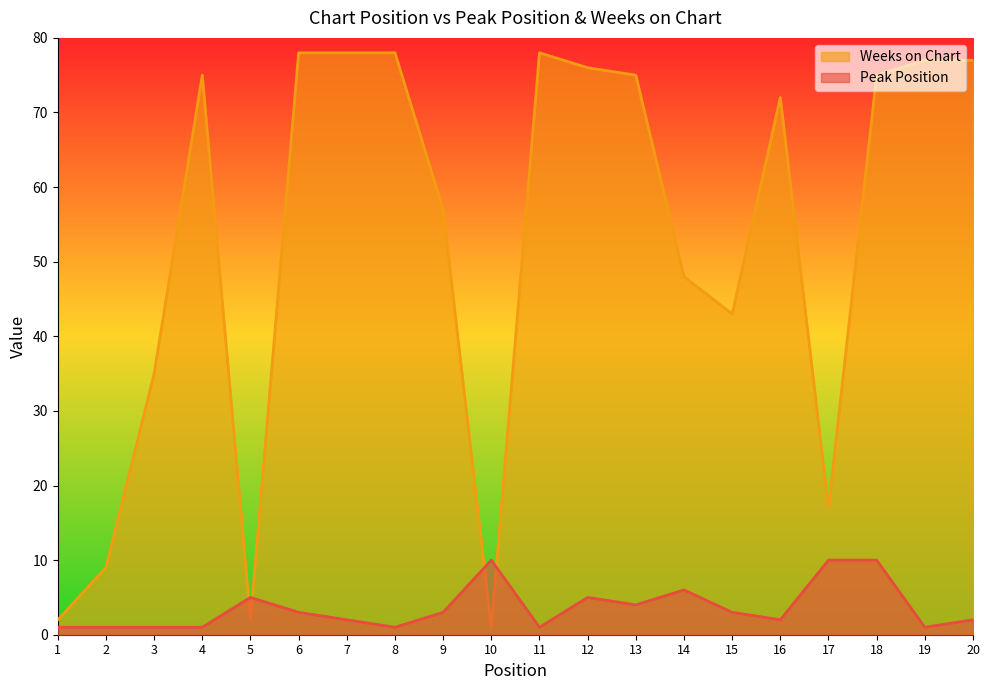

True or false: Peak Position and Weeks on Chart cross at least once.

True